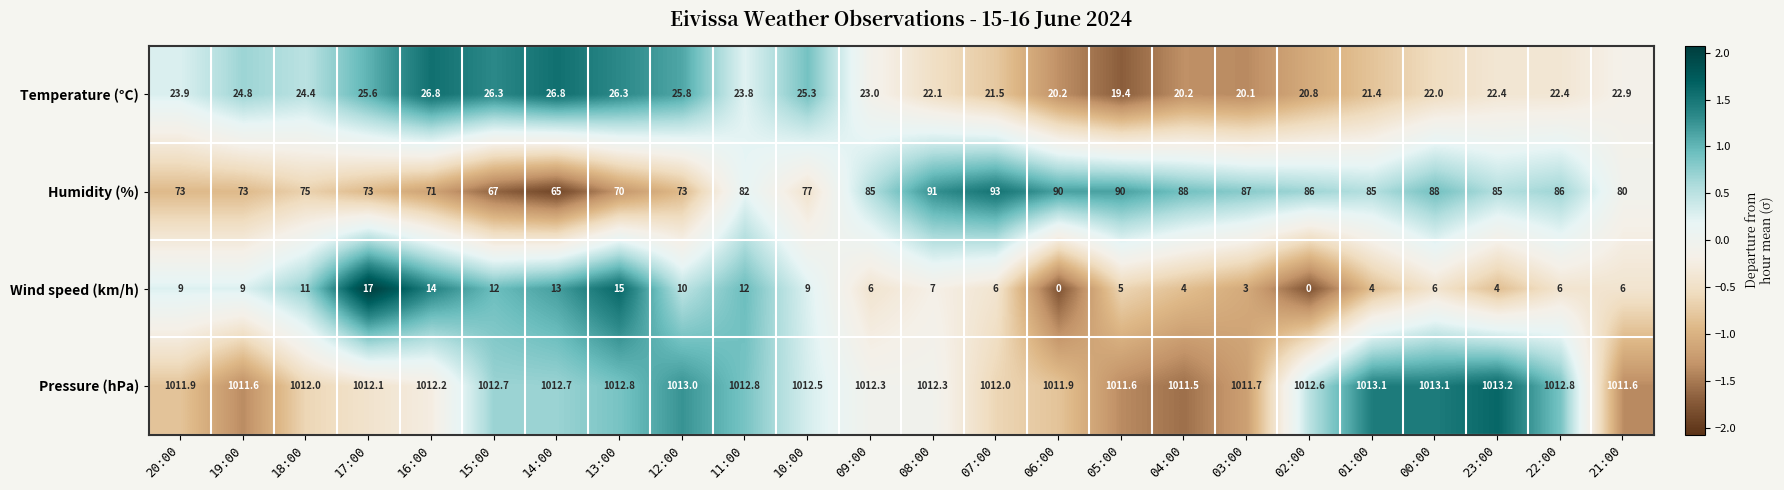

How many categories are shown in the chart?

24